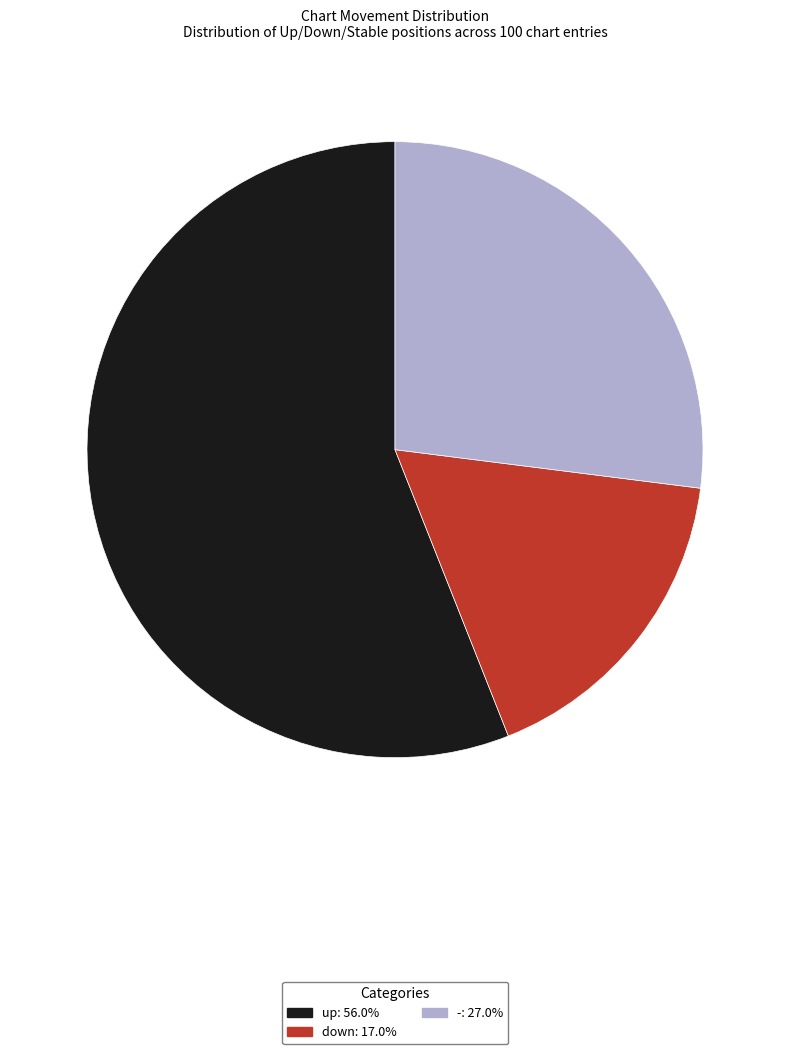

Rank the categories by value from lowest to highest.

down, -, up